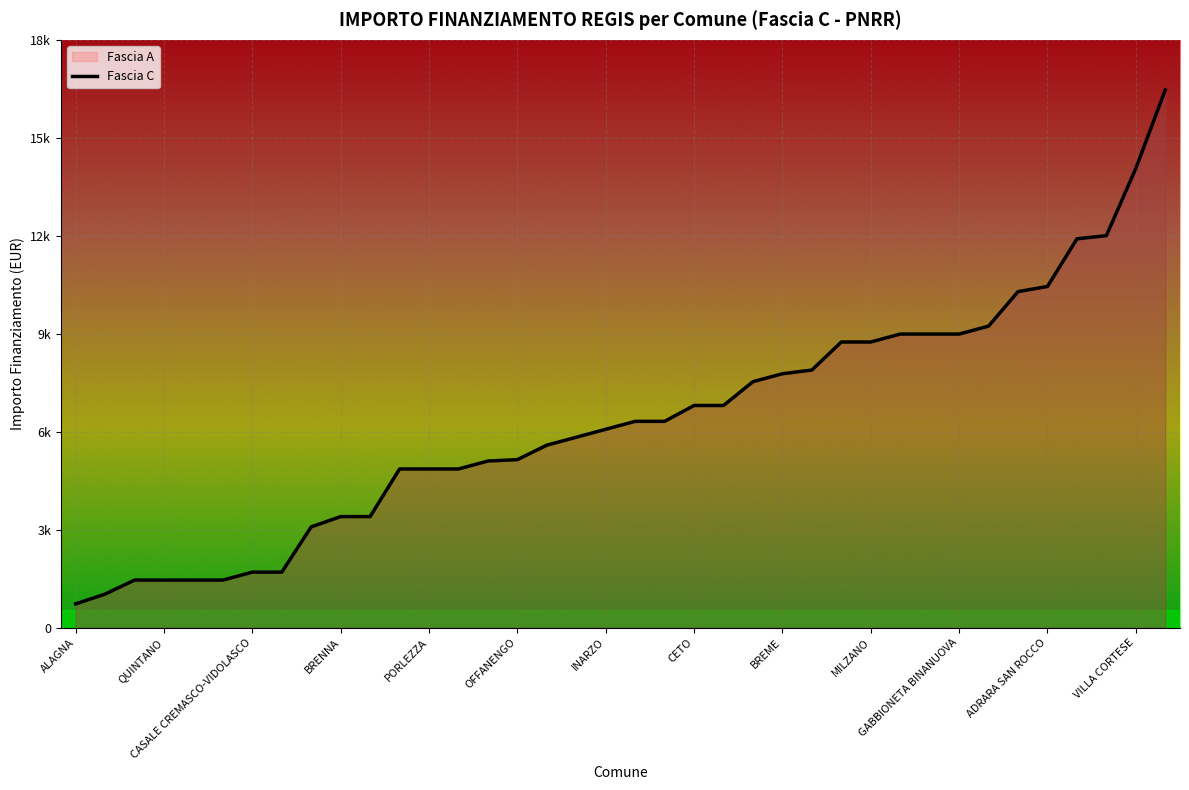

What is the average value?

6356